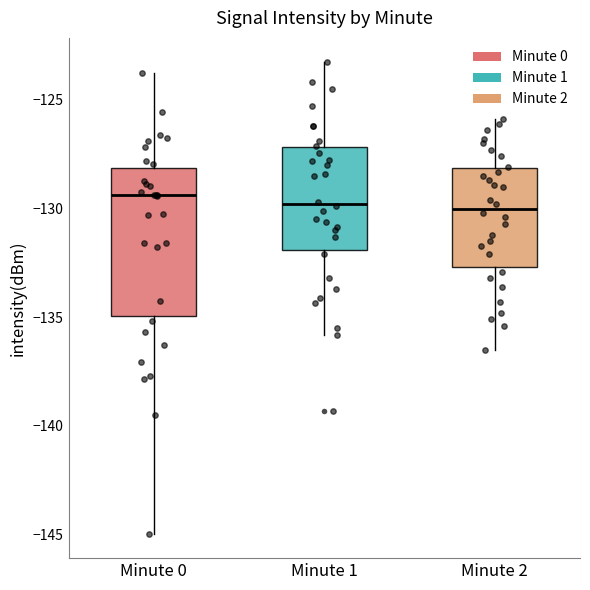

Which box is the tallest, from its lower edge to its upper edge?

Minute 0